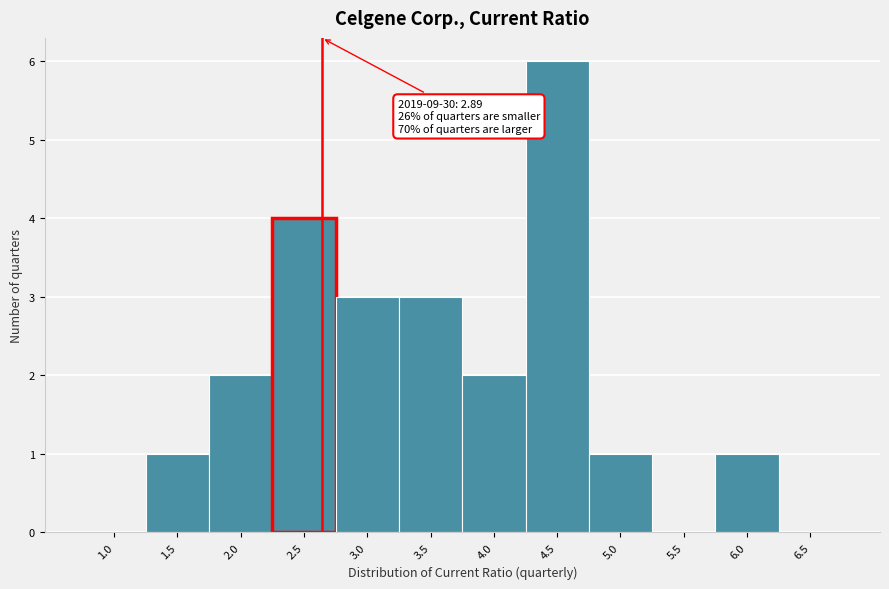

Reading right to left, what are all the values shown in this chart?

6.5=0	6.0=1	5.5=0	5.0=1	4.5=6	4.0=2	3.5=3	3.0=3	2.5=4	2.0=2	1.5=1	1.0=0